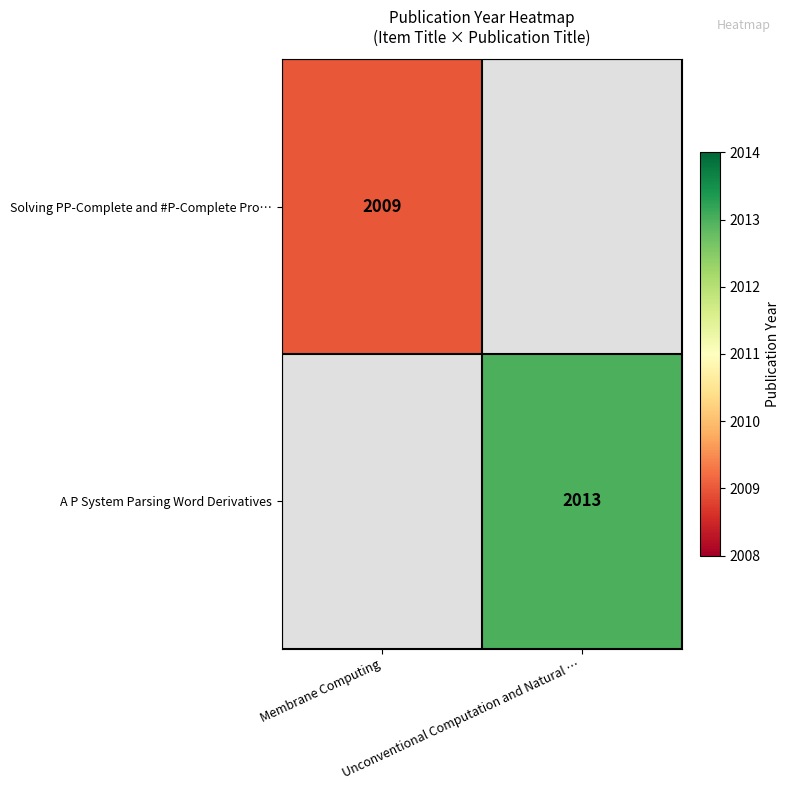

Is it true that A P System Parsing Word Derivatives equals 2013.0 at Unconventional Computation and Natural …?

True